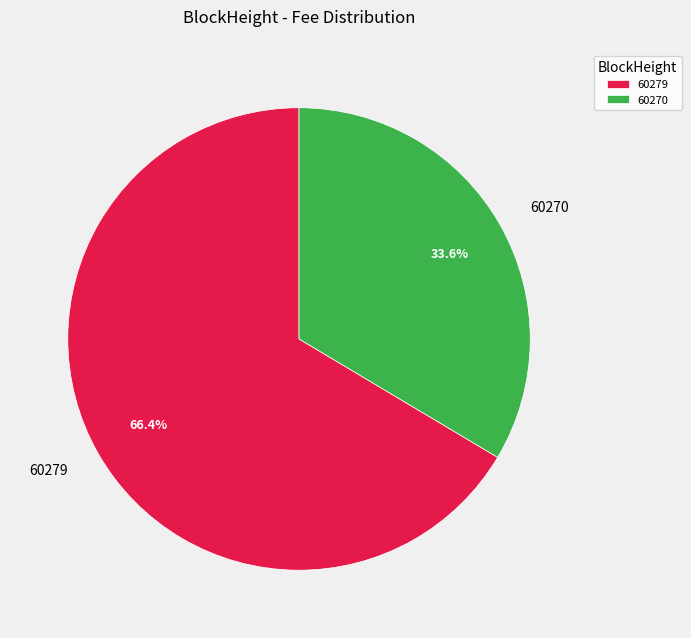

Is there a majority slice in this chart?

Yes